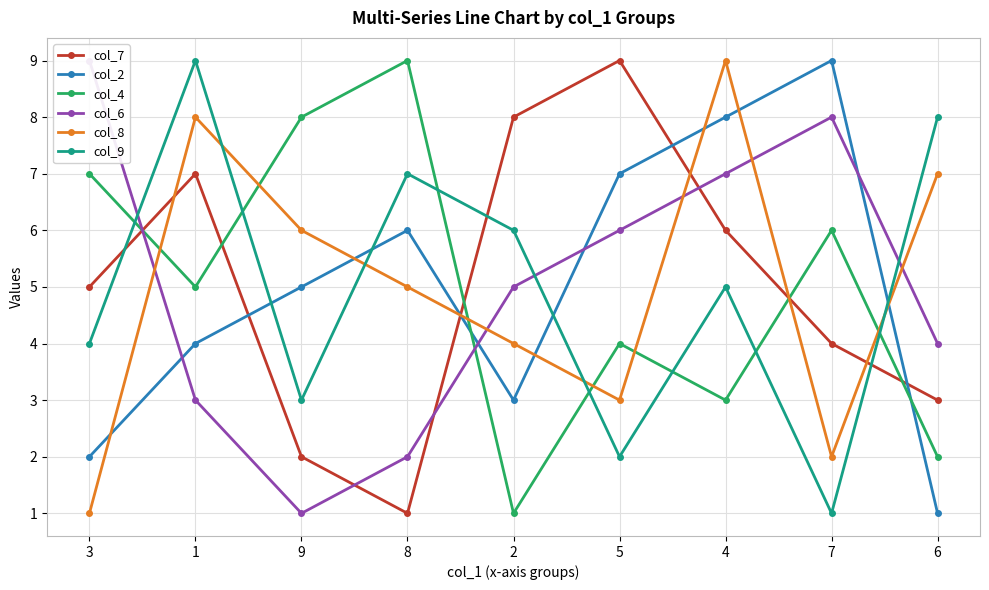

What is the total value across all series at 7?

30